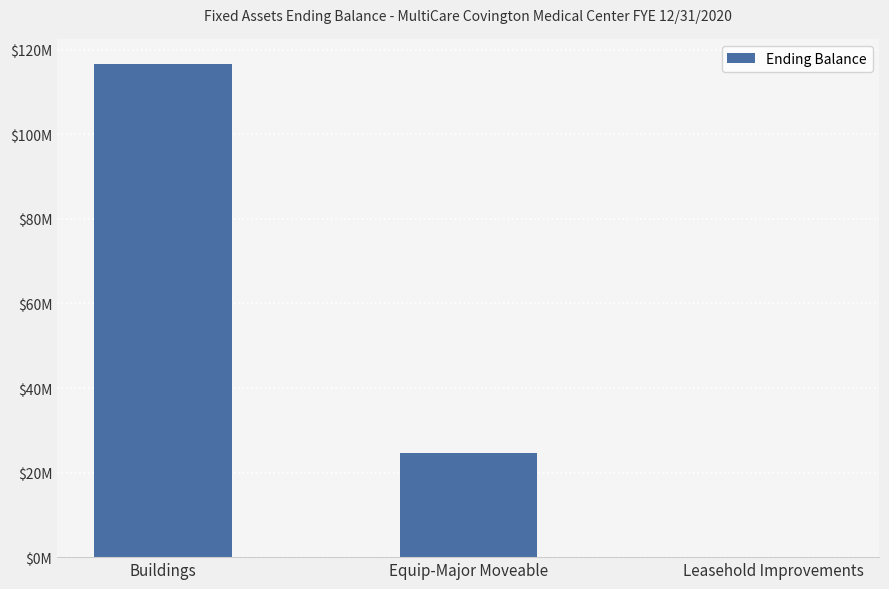

What is the difference between the second highest and minimum values?

24727486.8